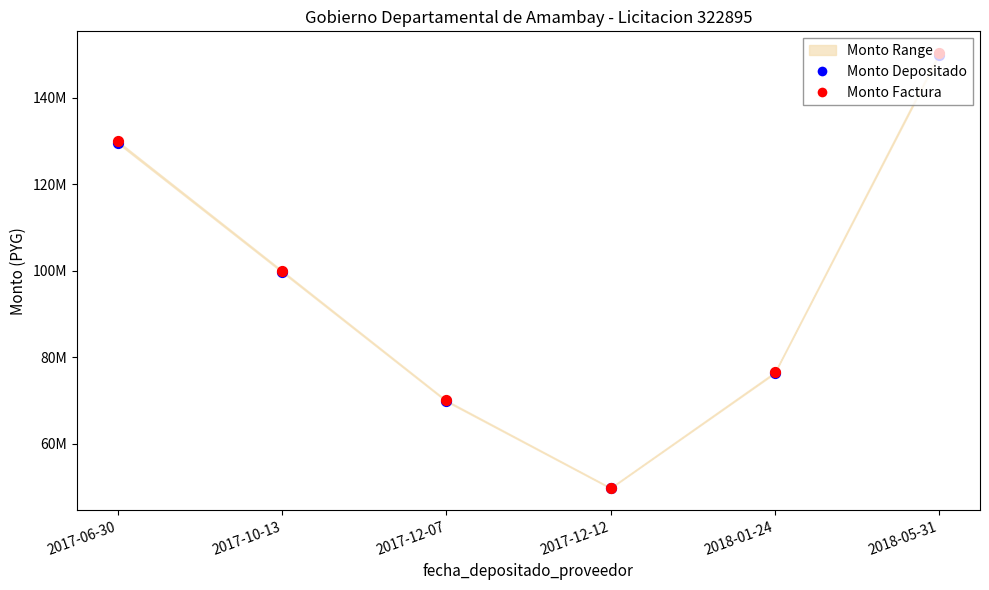

Which series contains the lowest Y value?

Monto Depositado